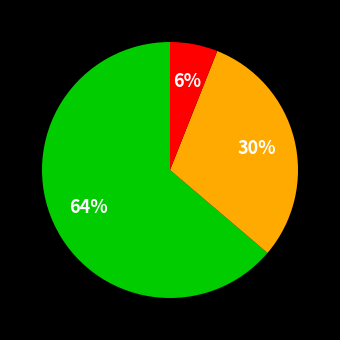

To the nearest percent, what is the average slice percentage?

33%